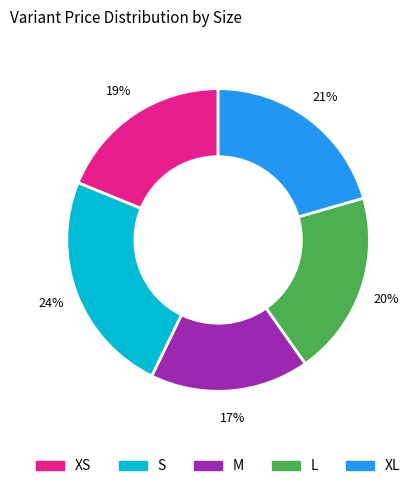

What is the ratio of the value at XS to the value at S?

0.8